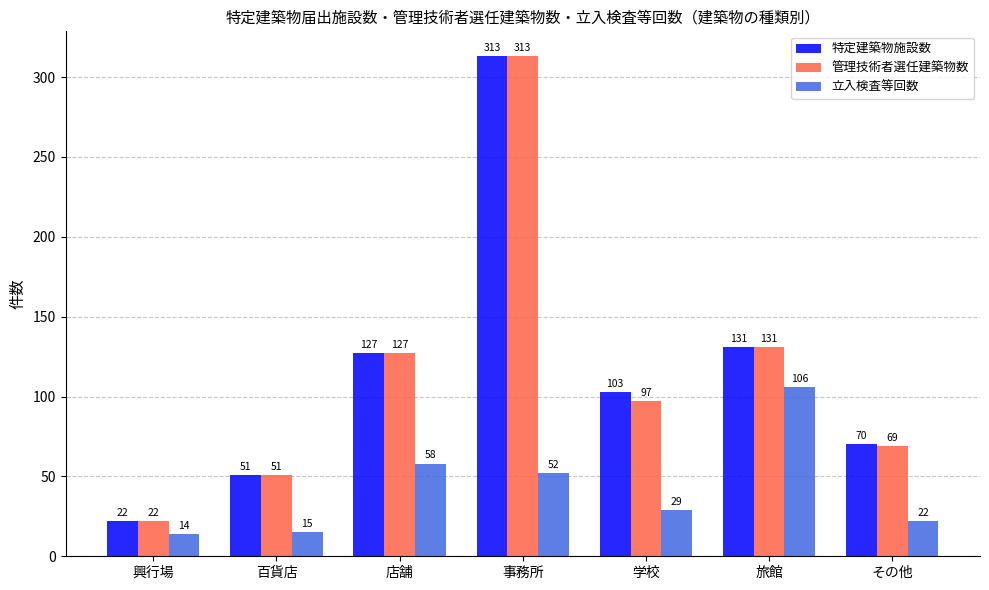

Count the number of categories in the chart.

7